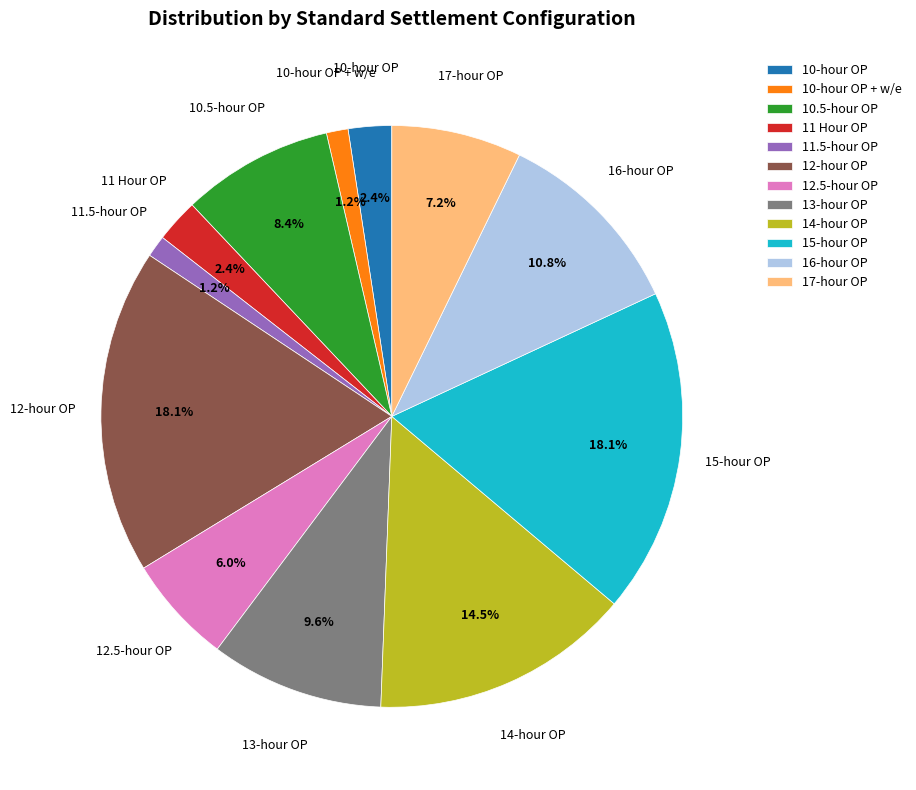

To the nearest percent, what is the average slice percentage?

8%